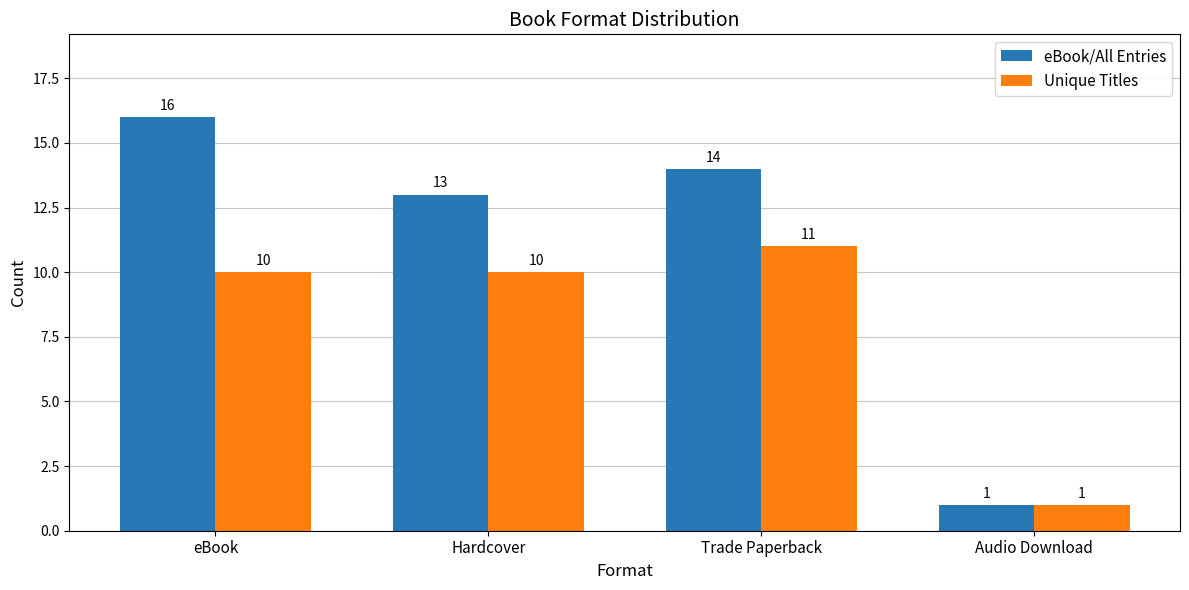

What are all the series names shown in the legend?

eBook/All Entries, Unique Titles